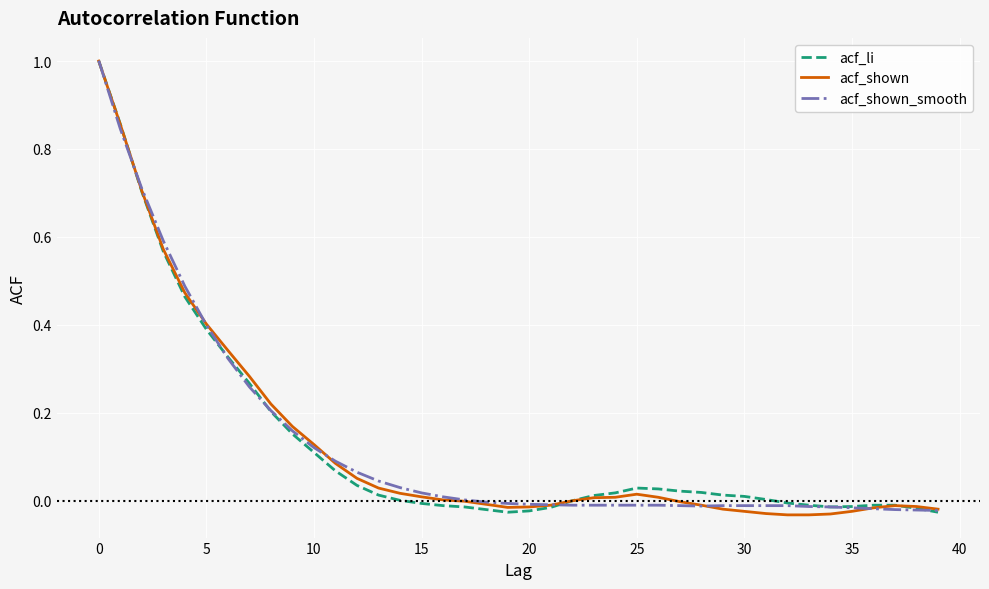

Which series has the widest spread of values?

acf_shown